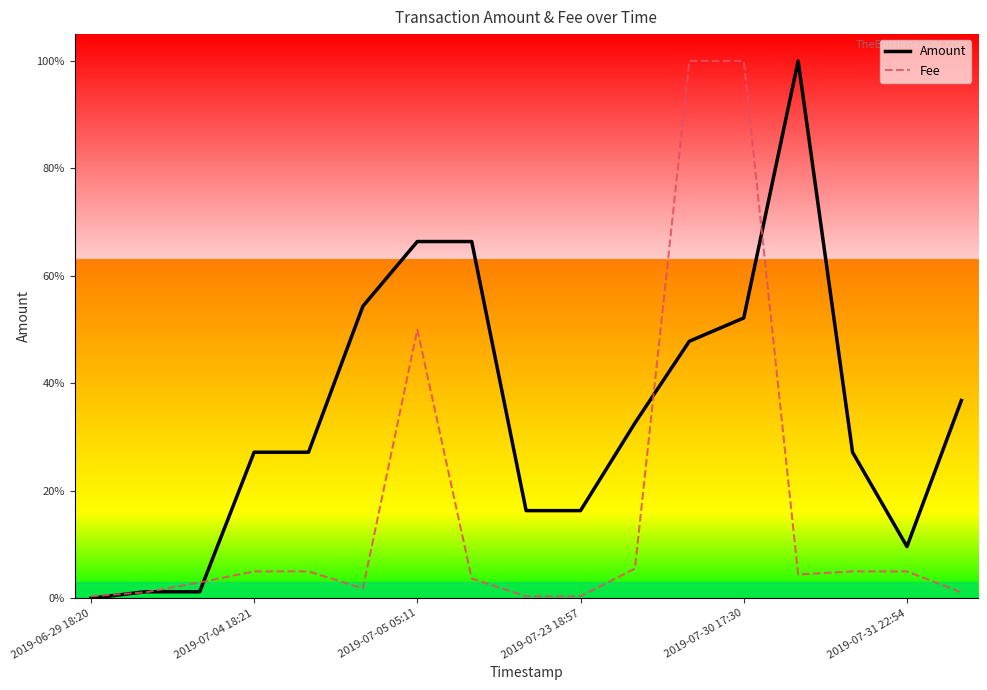

What are all the series names shown in the legend?

Amount, Fee